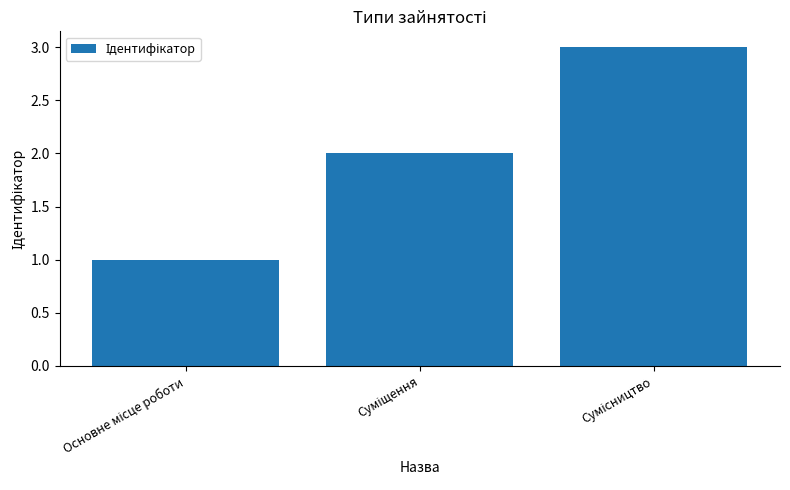

What is the greatest value displayed?

3